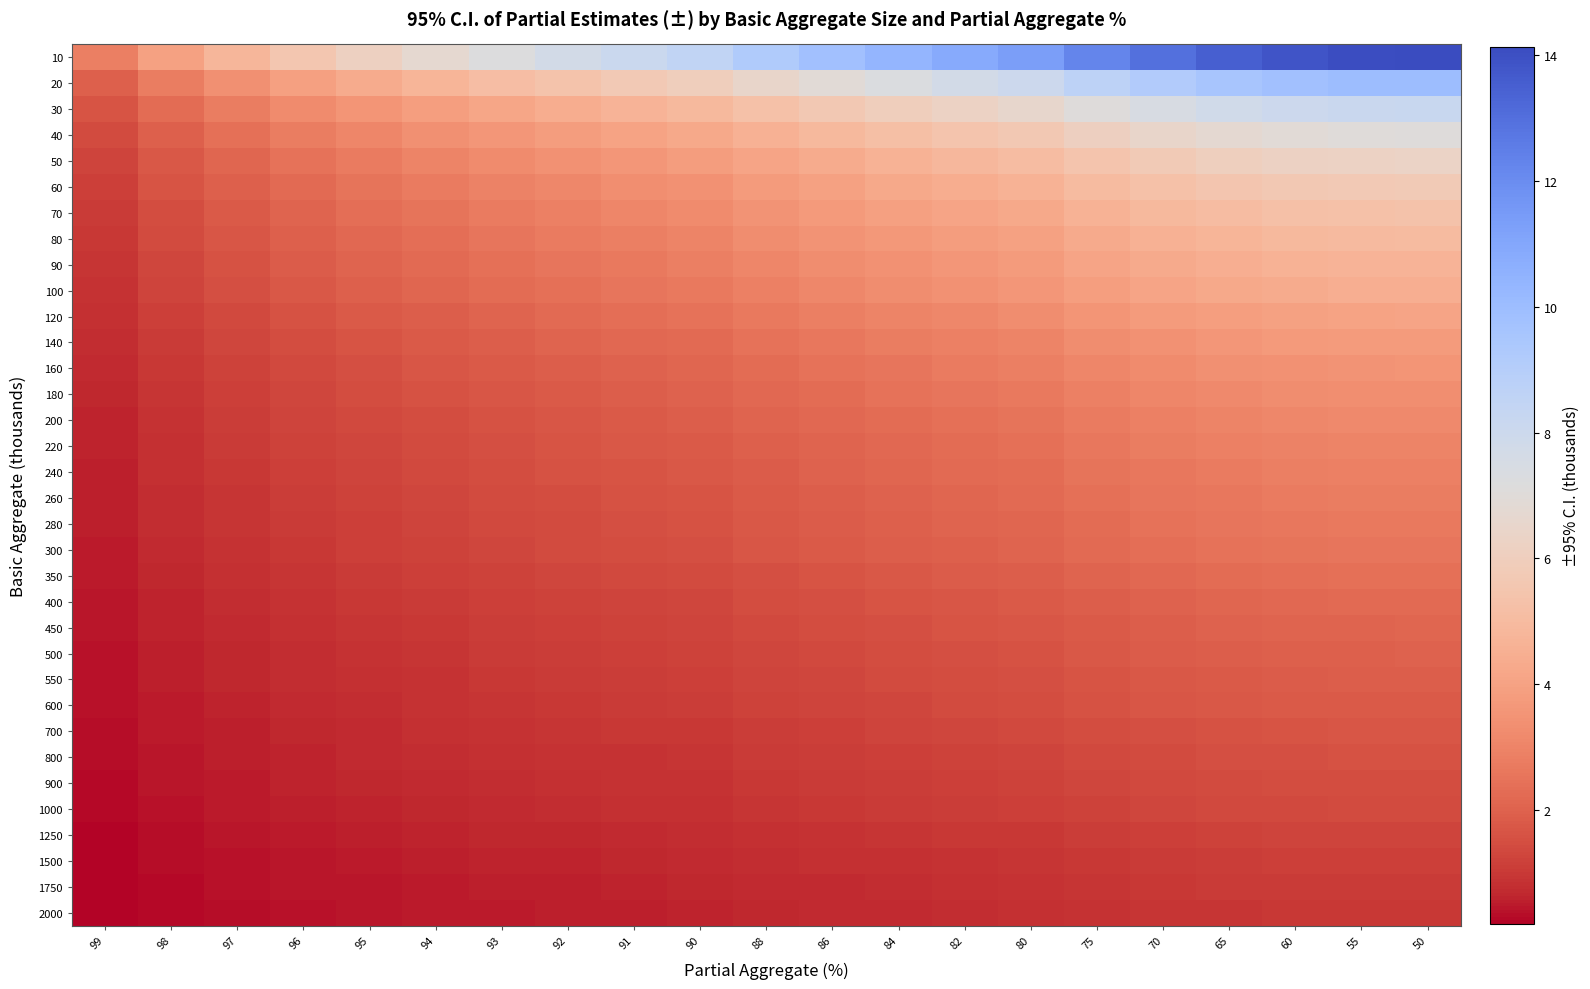

List the series in order of their peak value, highest first.

10, 20, 30, 40, 50, 60, 70, 80, 90, 100, 120, 140, 160, 180, 200, 220, 240, 260, 280, 300, 350, 400, 450, 500, 550, 600, 700, 800, 900, 1000, 1250, 1500, 1750, 2000